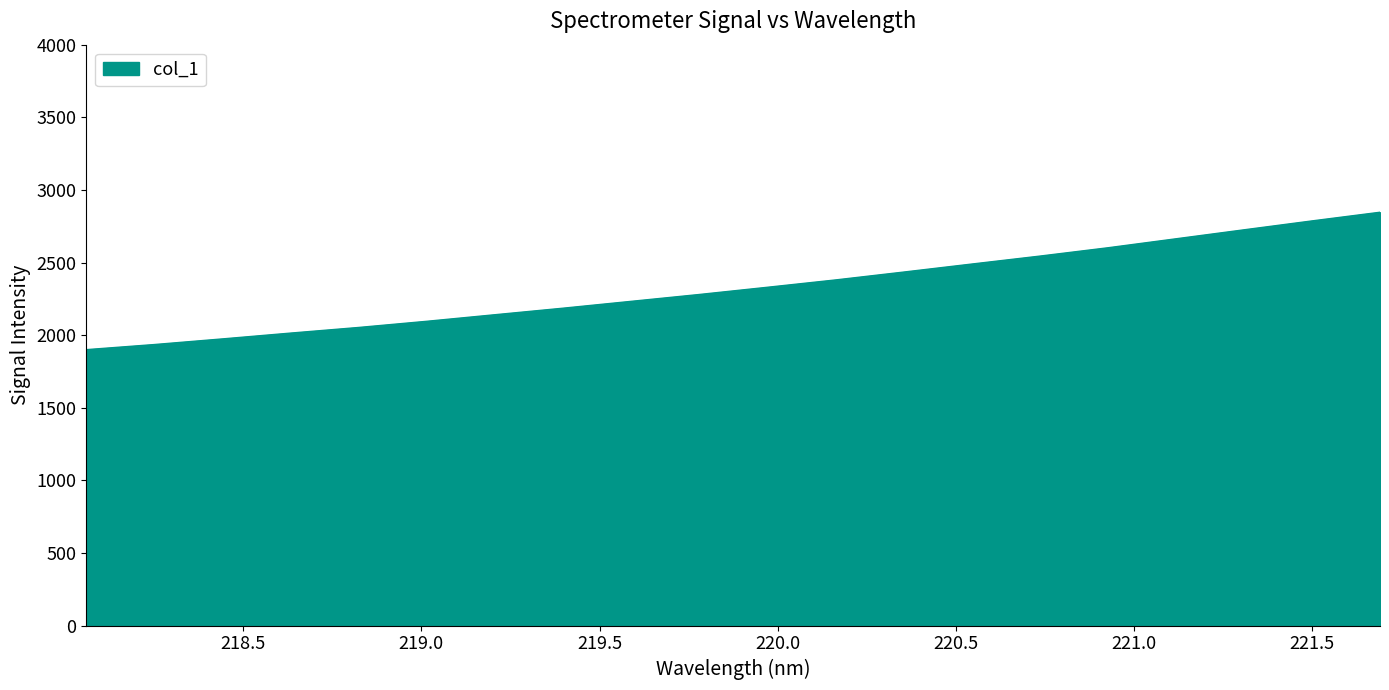

Count the number of values greater than 2329.

10